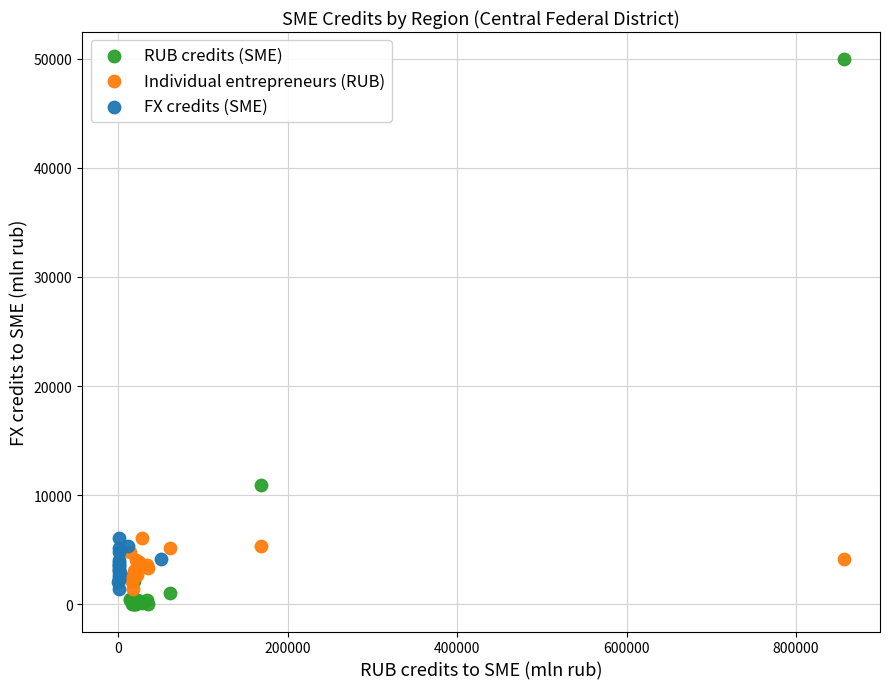

Which series reaches the maximum Y coordinate?

RUB credits (SME)